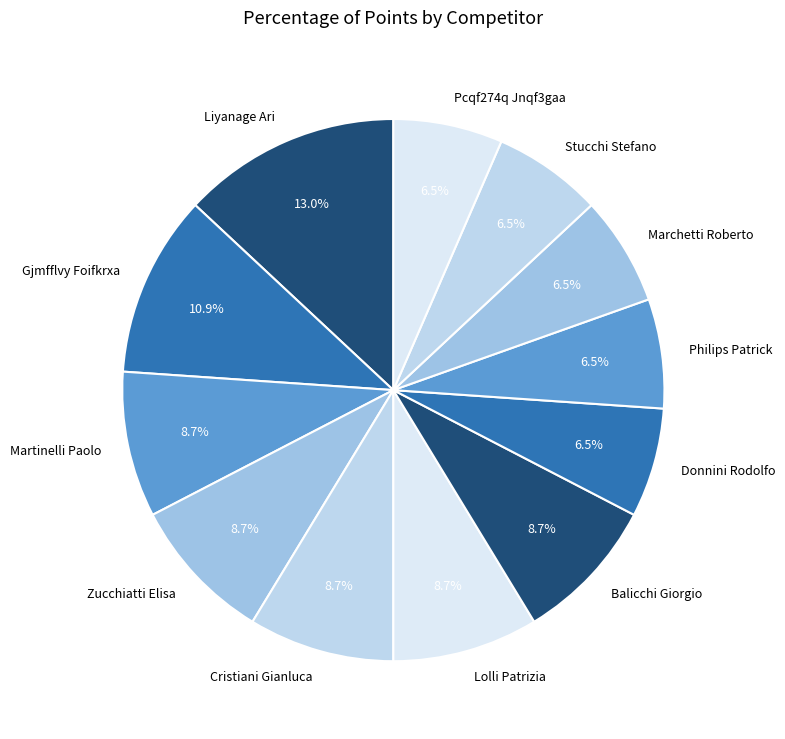

Which category has the biggest portion of the pie?

Liyanage Ari